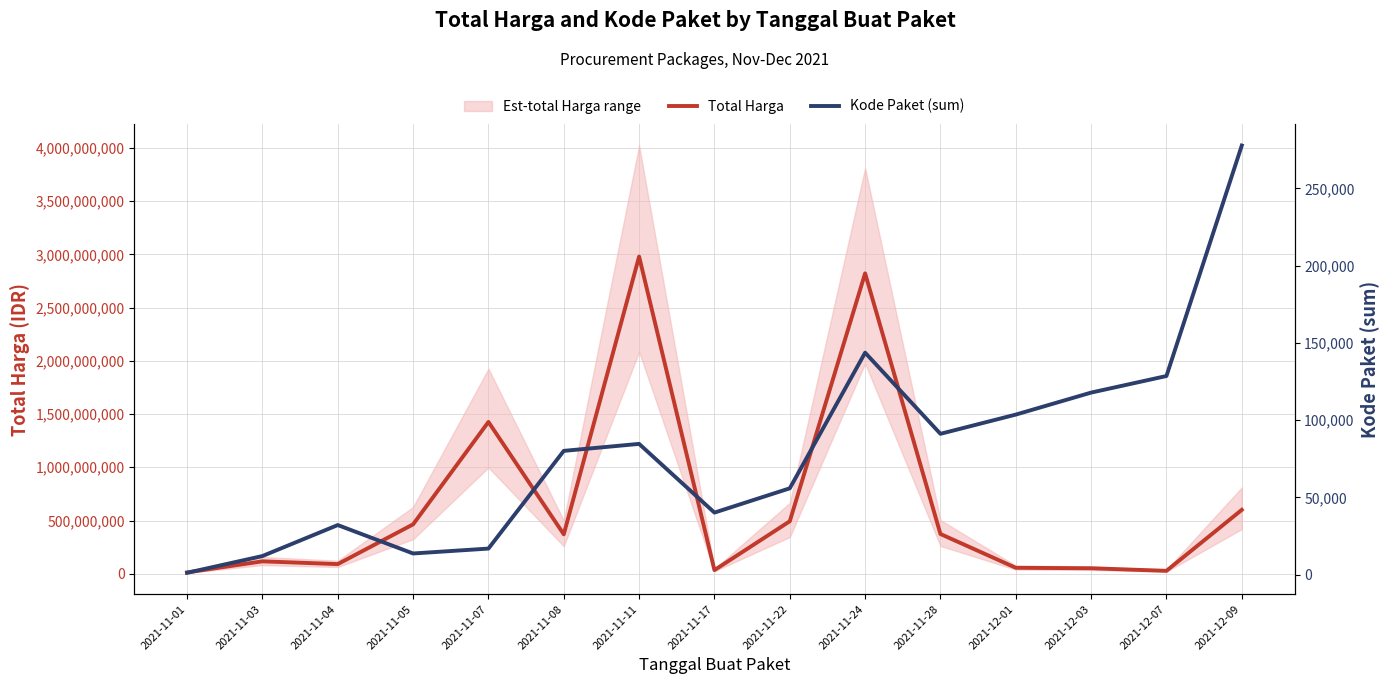

What is the sum of all Total Harga values?

9916822885